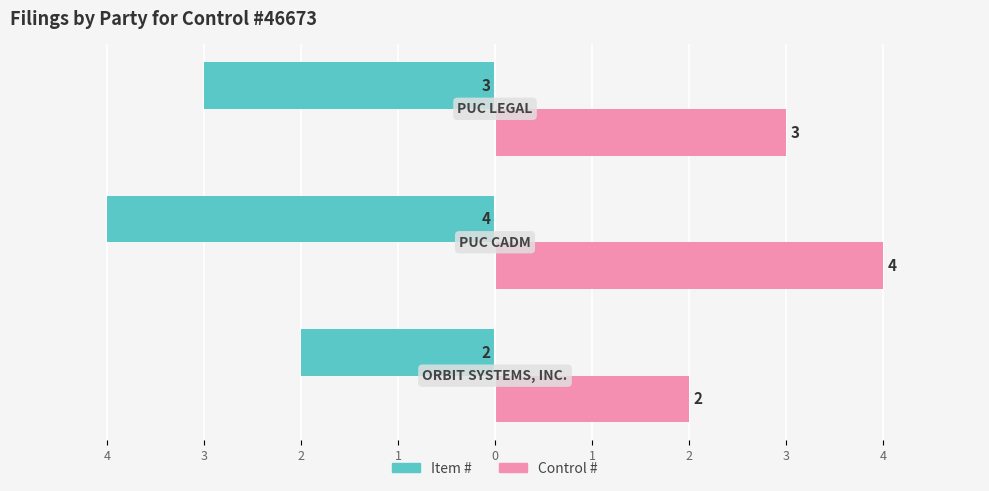

What are all the series names shown in the legend?

Item #, Control #